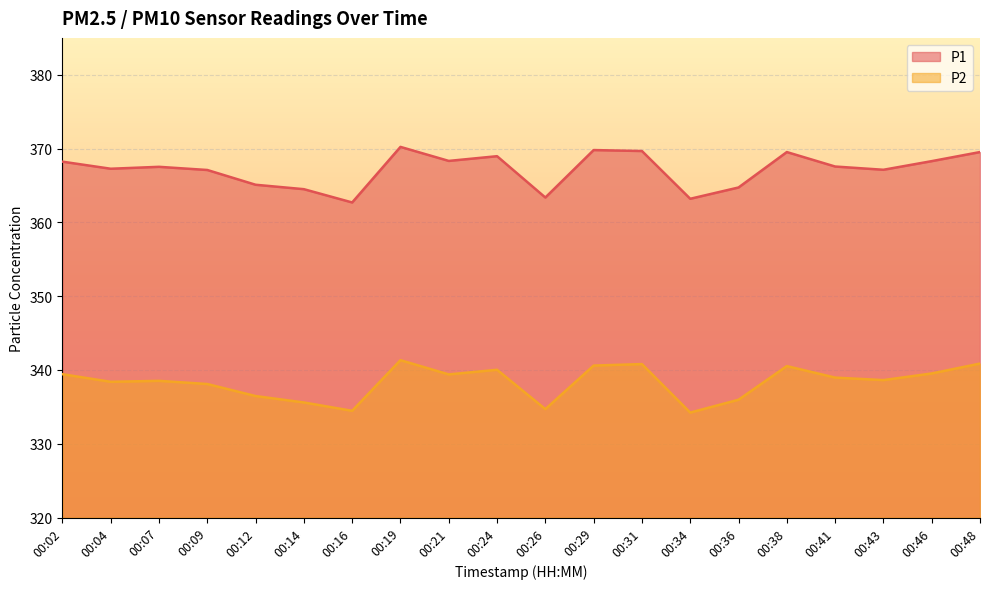

Reading left to right, list all the values displayed in this chart.

P1: 368.2	367.3	367.5	367.1	365.1	364.5	362.7	370.2	368.3	369.0	363.4	369.8	369.7	363.2	364.7	369.5	367.6	367.1	368.3	369.5
P2: 339.4	338.4	338.5	338.1	336.5	335.6	334.5	341.3	339.4	340.0	334.7	340.6	340.8	334.2	336.0	340.5	339.0	338.6	339.5	340.9